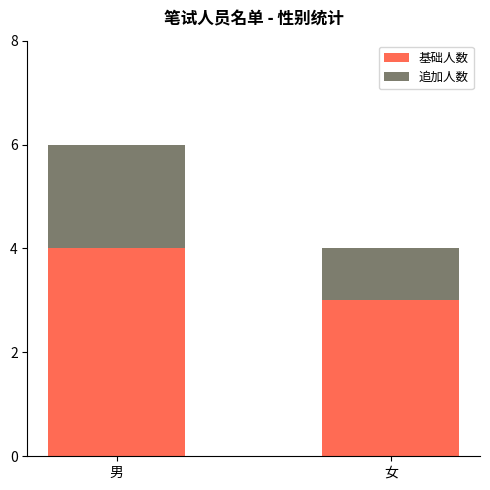

True or false: 基础人数 has a value of 3 at 女.

True